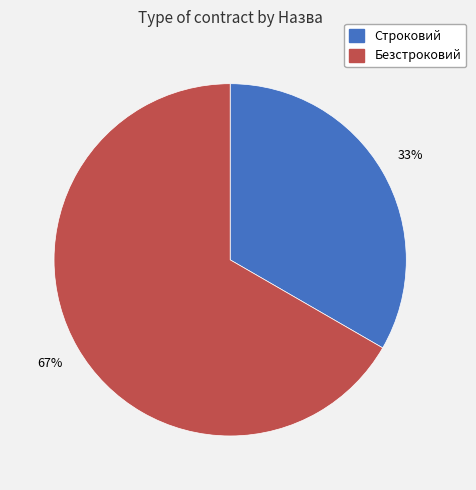

To the nearest percent, what percentage of the pie is Строковий?

33%